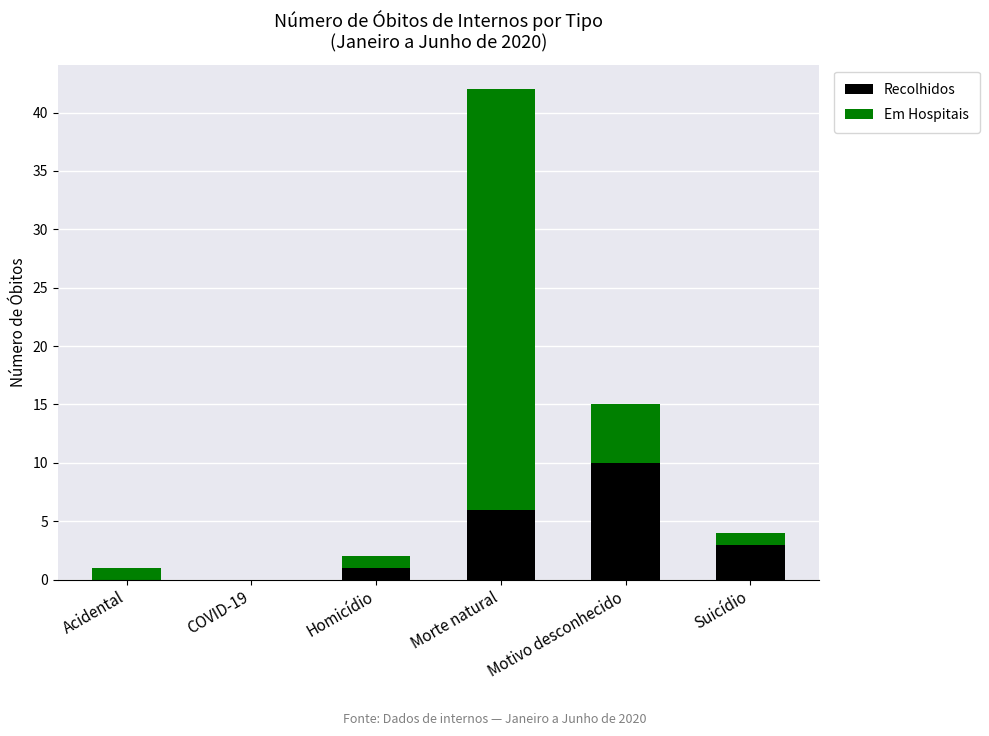

What is the sum of all Recolhidos values?

20